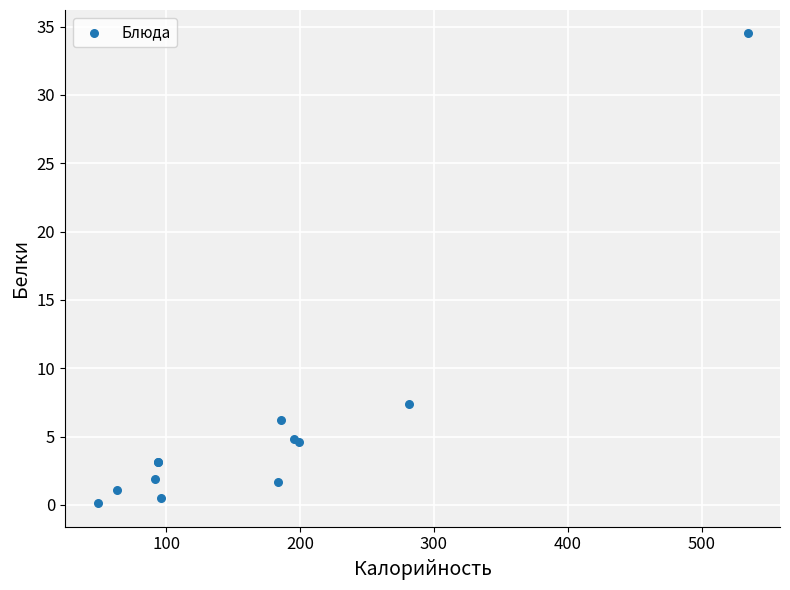

What Y value in the scatter plot is closest to 17?

7.4